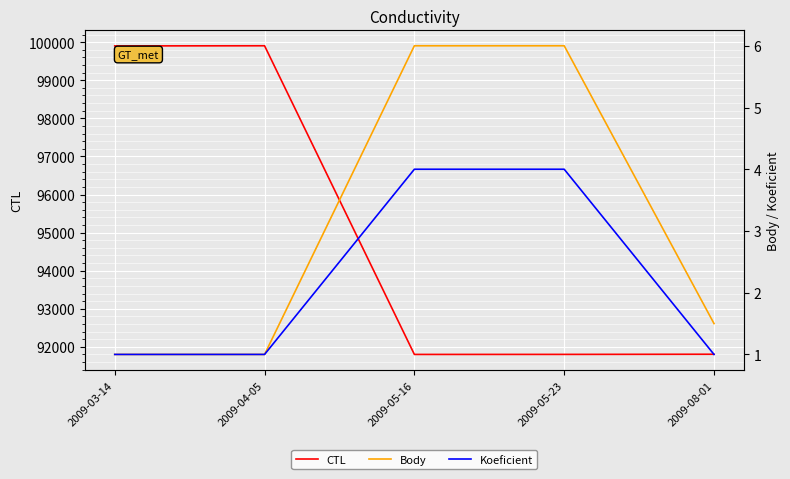

Reading left to right, list all the values displayed in this chart.

CTL: 2009-03-14=99901.0	2009-04-05=99905.0	2009-05-16=91801.0	2009-05-23=91802.0	2009-08-01=91806.0
Body: 2009-03-14=1.0	2009-04-05=1.0	2009-05-16=6.0	2009-05-23=6.0	2009-08-01=1.5
Koeficient: 2009-03-14=1.0	2009-04-05=1.0	2009-05-16=4.0	2009-05-23=4.0	2009-08-01=1.0